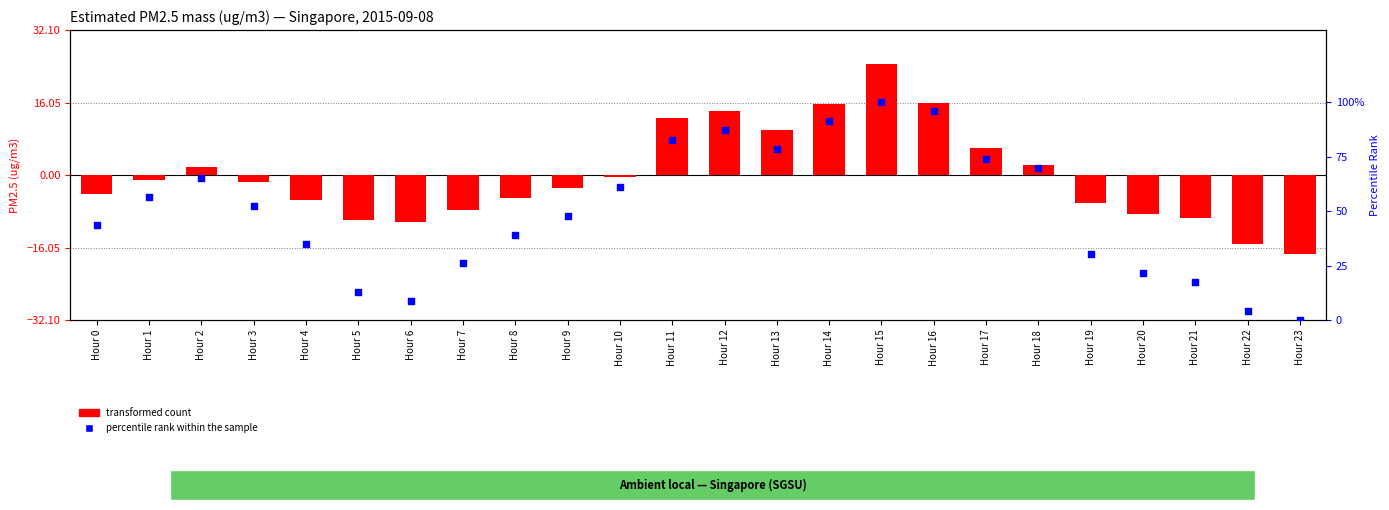

What are all the series names shown in the legend?

transformed count, percentile rank within the sample